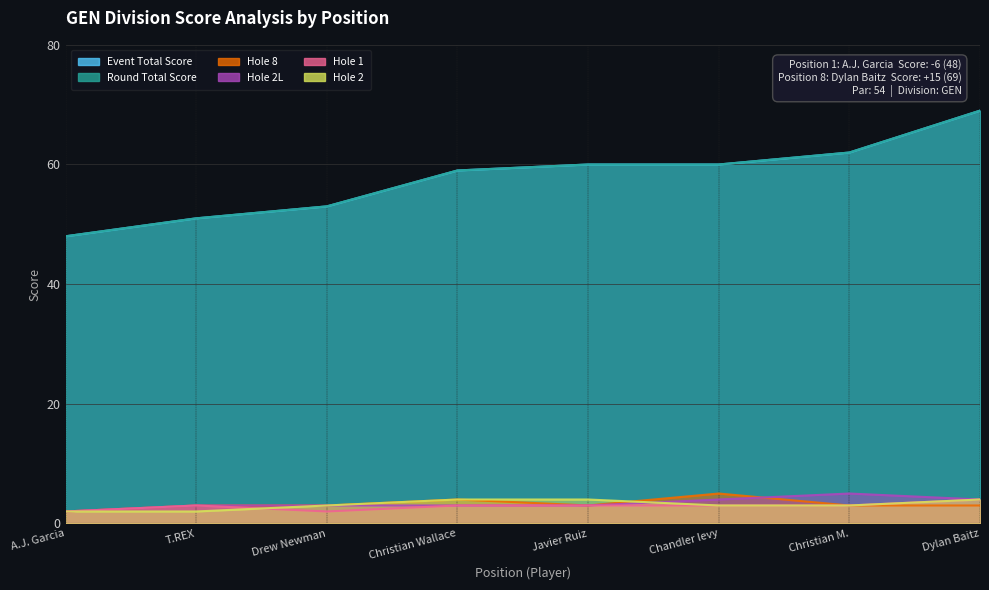

True or false: hole_2 has a value of 1 at Chandler levy.

False